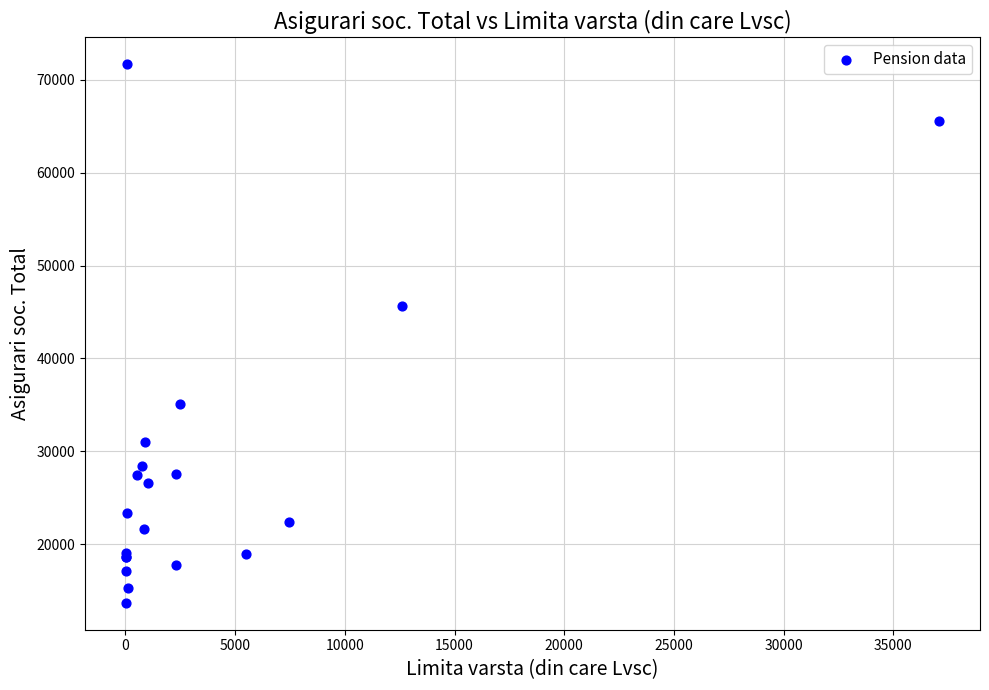

What Y value in the scatter plot is closest to 42682?

45643